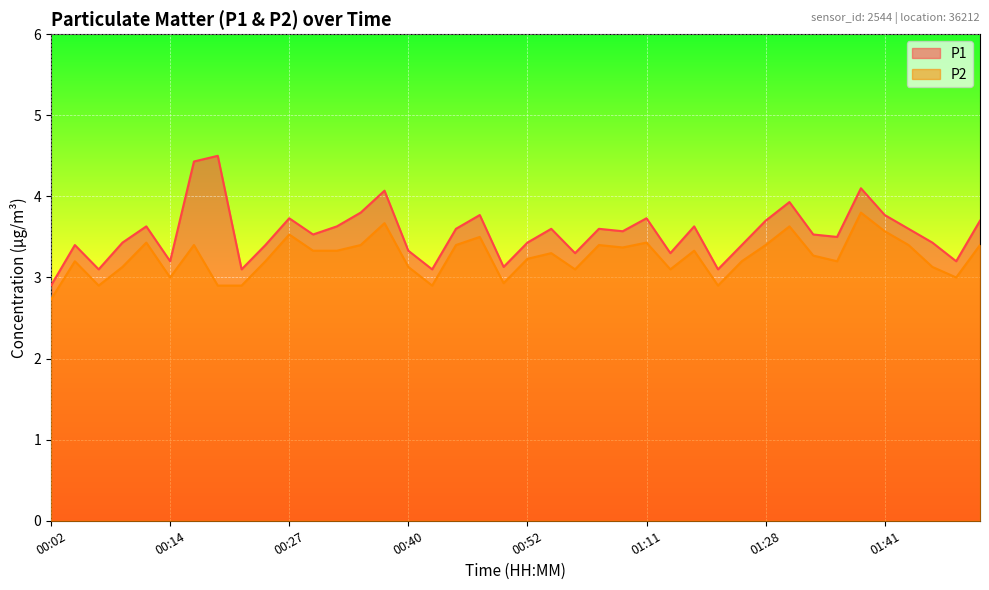

What is the label of the 1st point from the left?

00:02